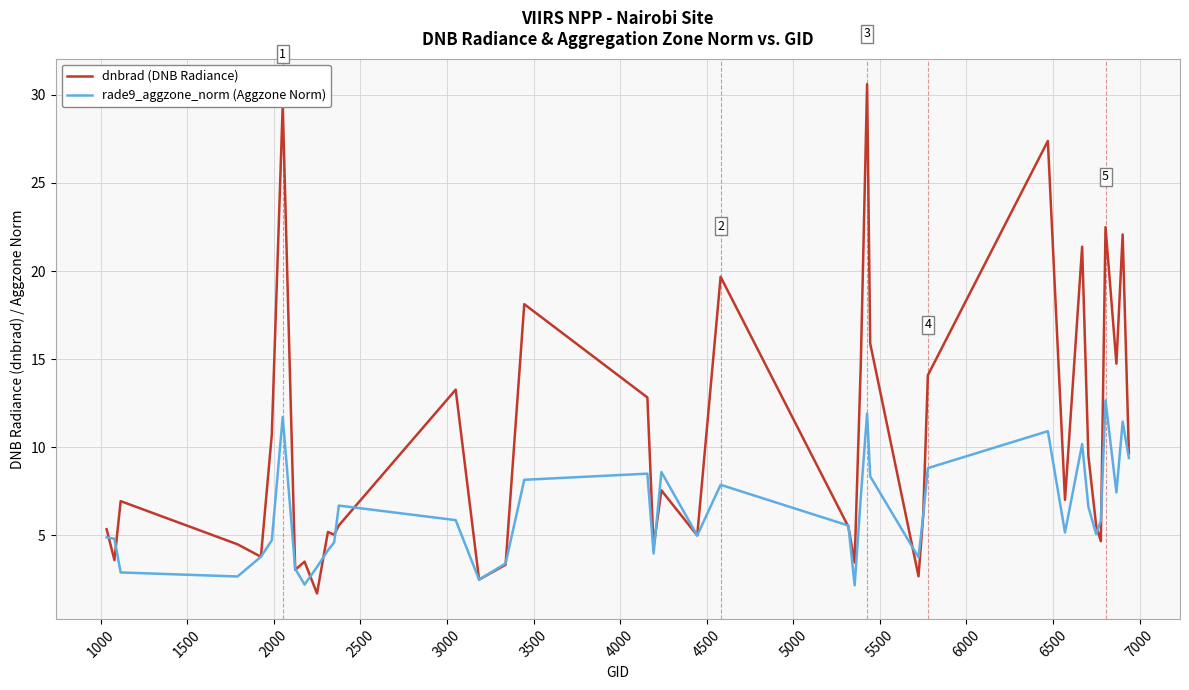

Which series has the largest total across all categories?

dnbrad (DNB Radiance)